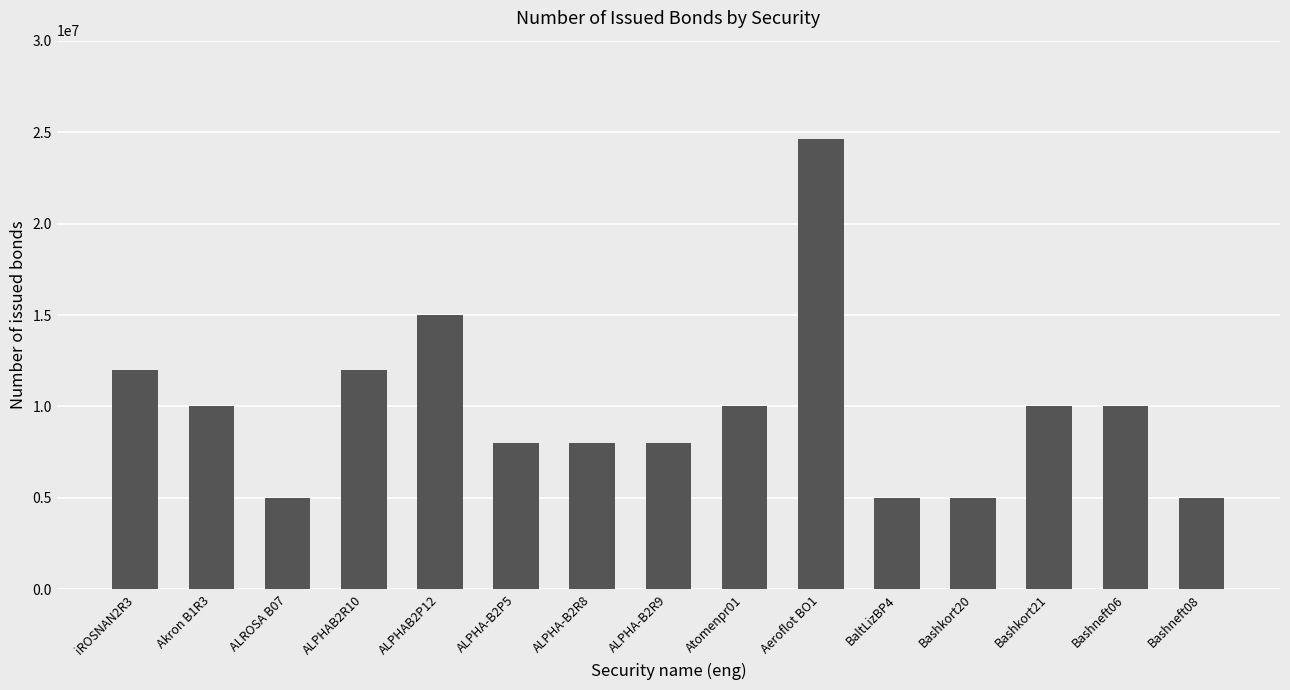

What is the label of the 11th bar from the left?

BaltLizBP4